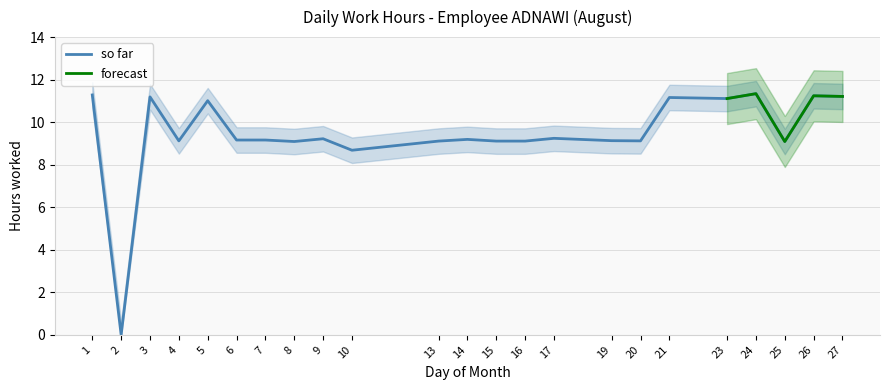

List the labels in order of value, largest first.

24, 1, 26, 27, 3, 21, 23, 5, 17, 9, 14, 6, 7, 19, 4, 20, 13, 15, 16, 8, 25, 10, 2